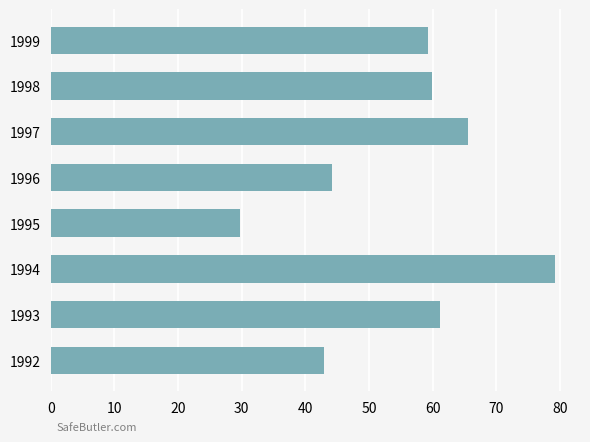

How many distinct data groups are displayed?

1